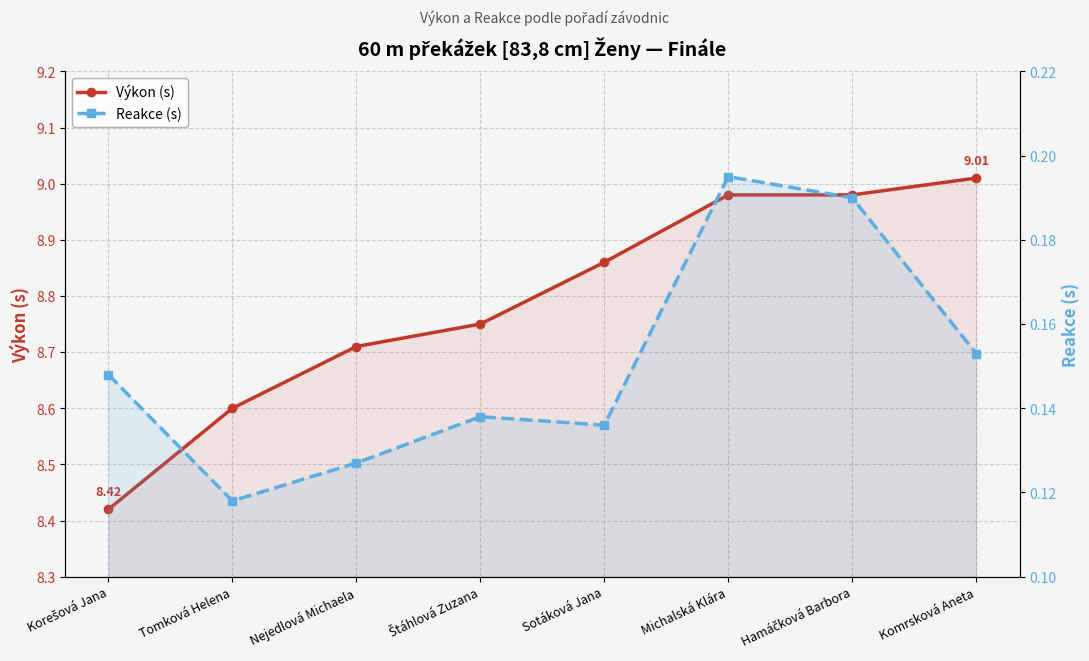

At which category is the sum across all series the highest?

Michalská Klára